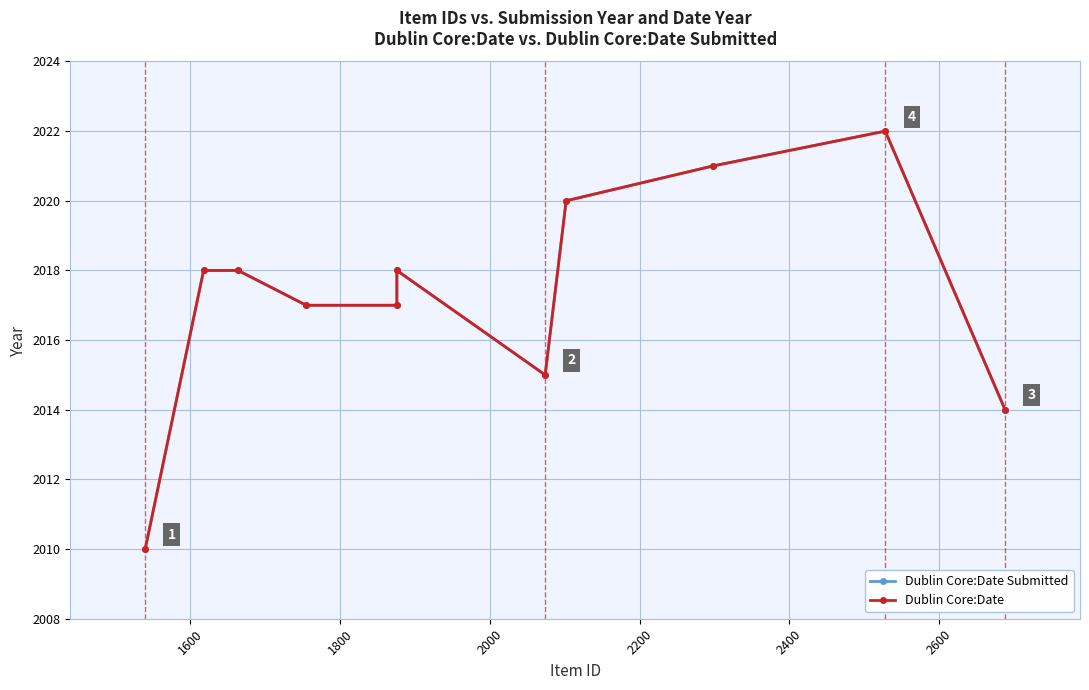

True or false: Dublin Core:Date and Dublin Core:Date Submitted cross at least once.

False